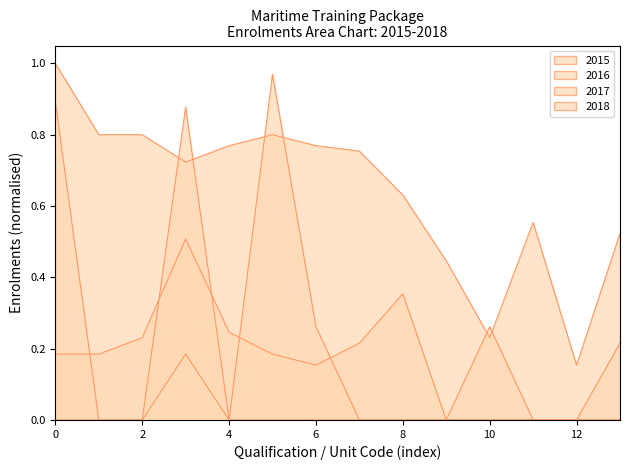

How many positive values does the 2016 series have?

1